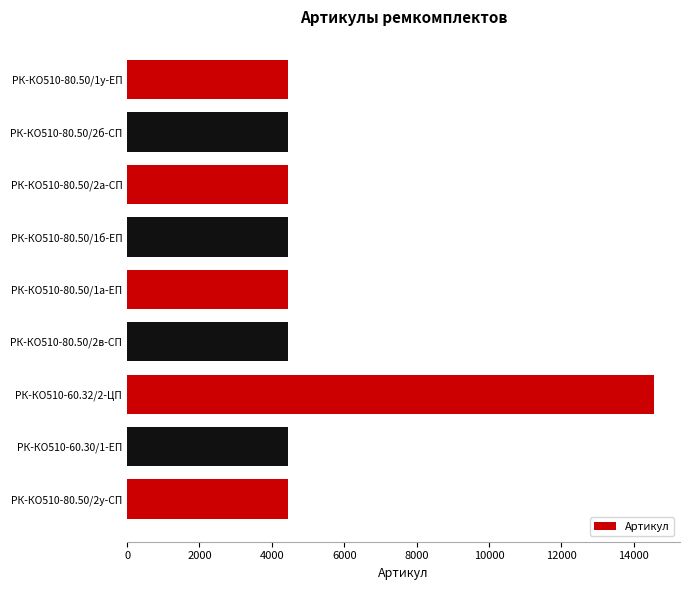

The value at РК-КО510-80.50/1а-ЕП is 1281. True or false?

False